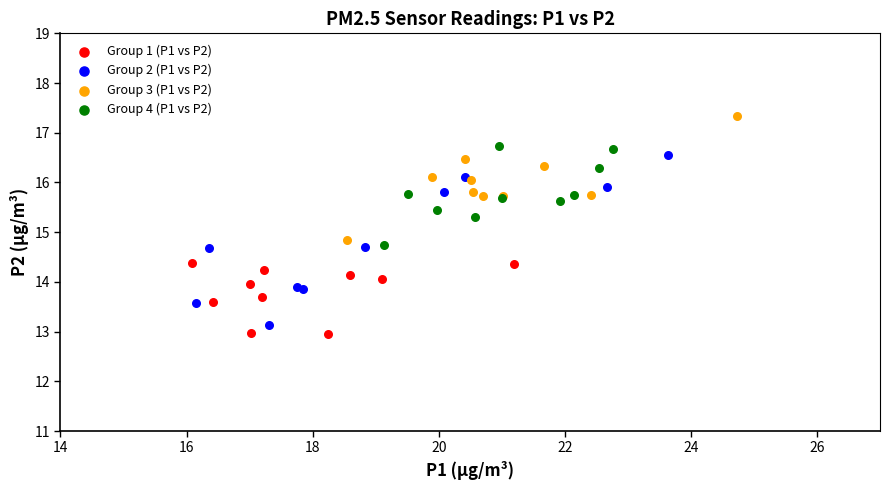

Which series reaches the maximum Y coordinate?

Group 3 (P1 vs P2)